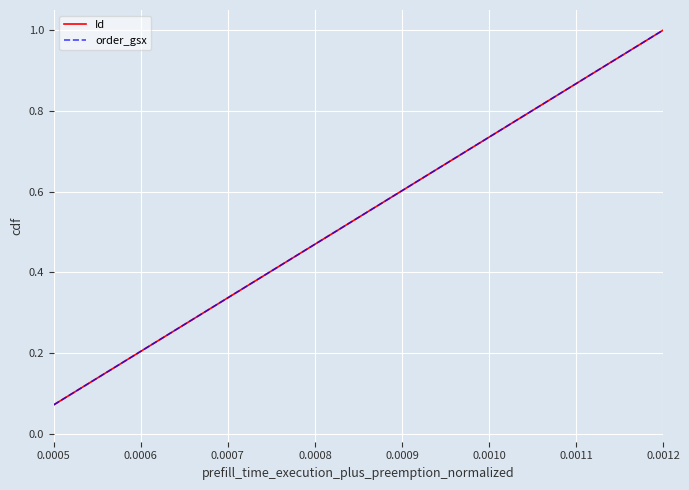

What is the value of the Id point at the 13th from the left?

0.9